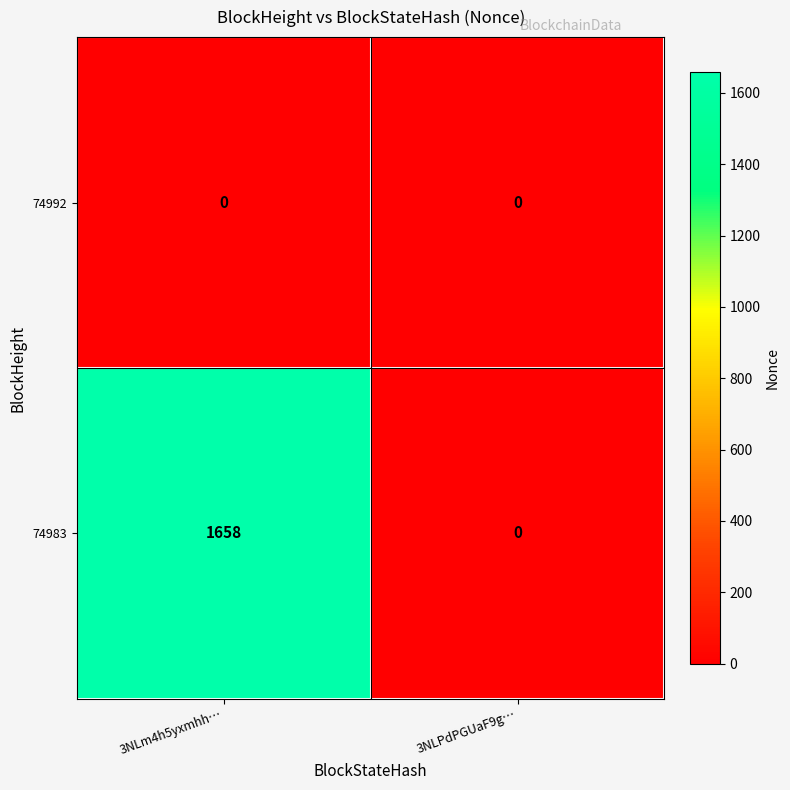

Read the 74983 value at 3NLm4h5yxmhh….

1658